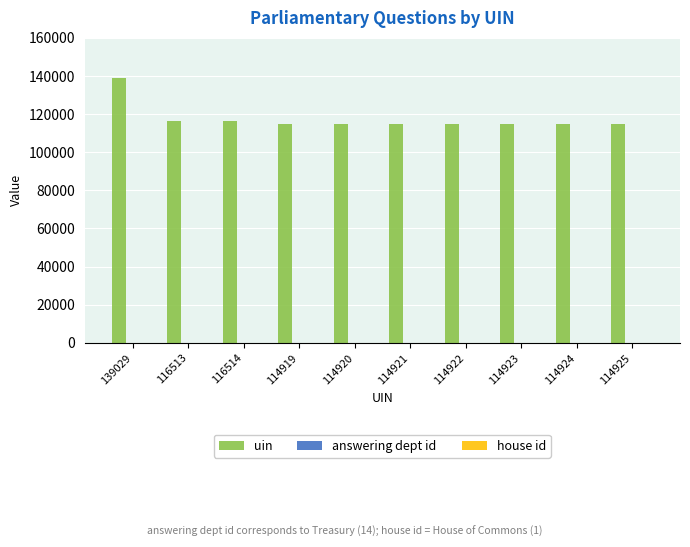

How many groups of bars are there?

10